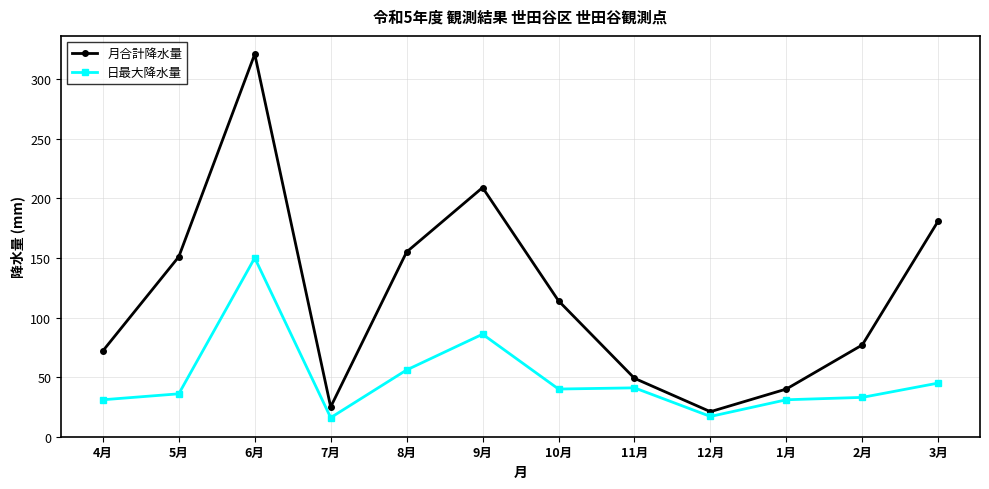

Is it true that 日最大降水量 equals 68 at 10月?

False